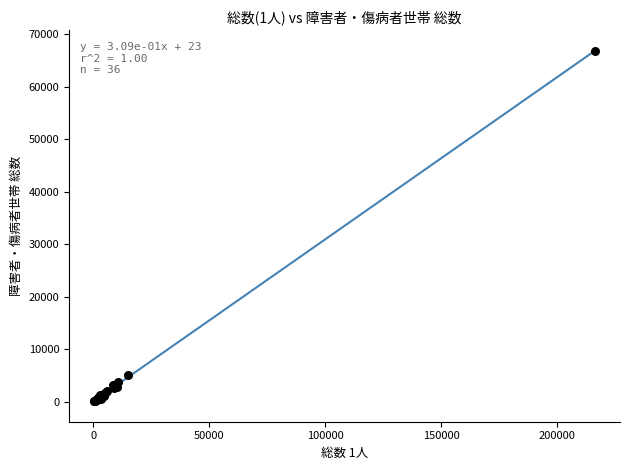

What Y value in the scatter plot is closest to 33458?

5059